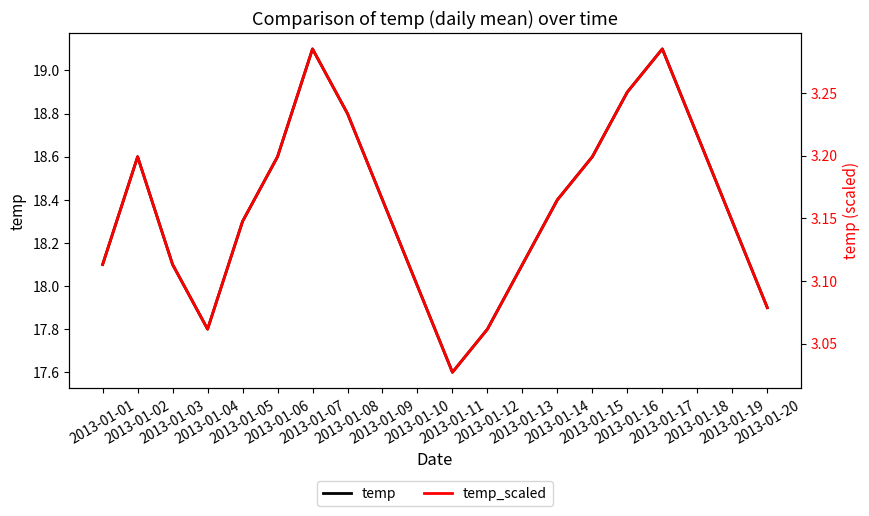

What are all the series names shown in the legend?

temp, temp_scaled